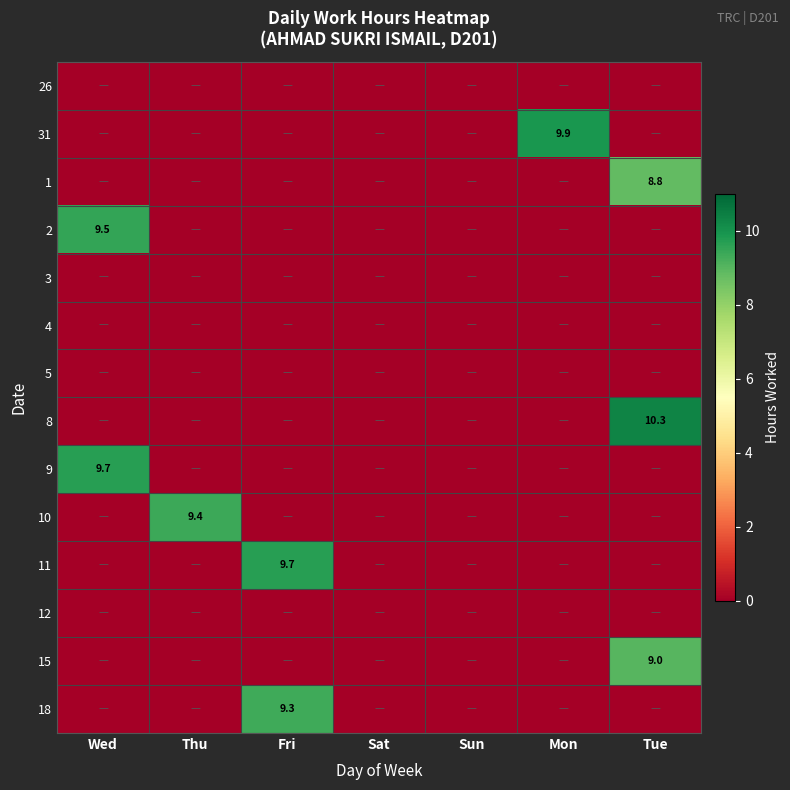

The value of 2 at Wed is 5.8. True or false?

False